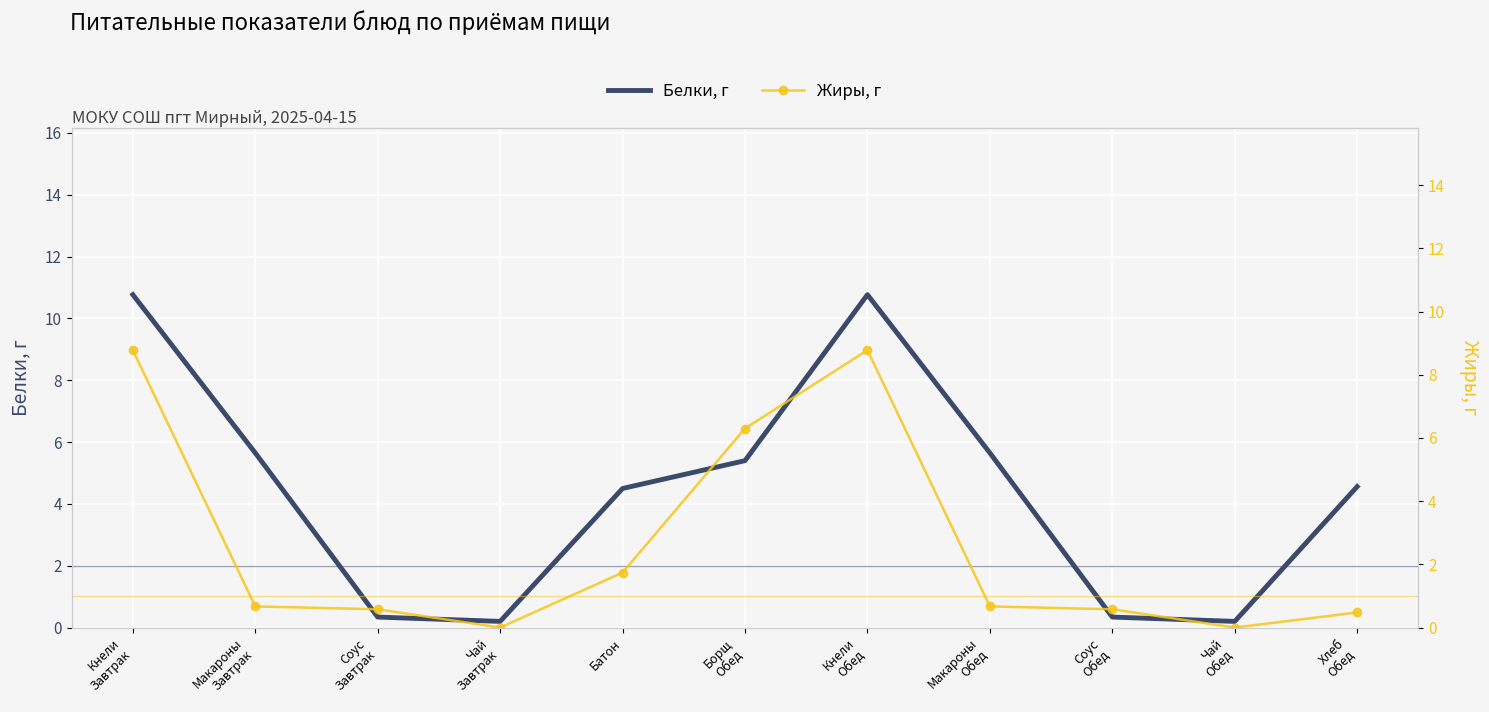

The Белки, г series shows 2.8 at Батон. True or false?

False